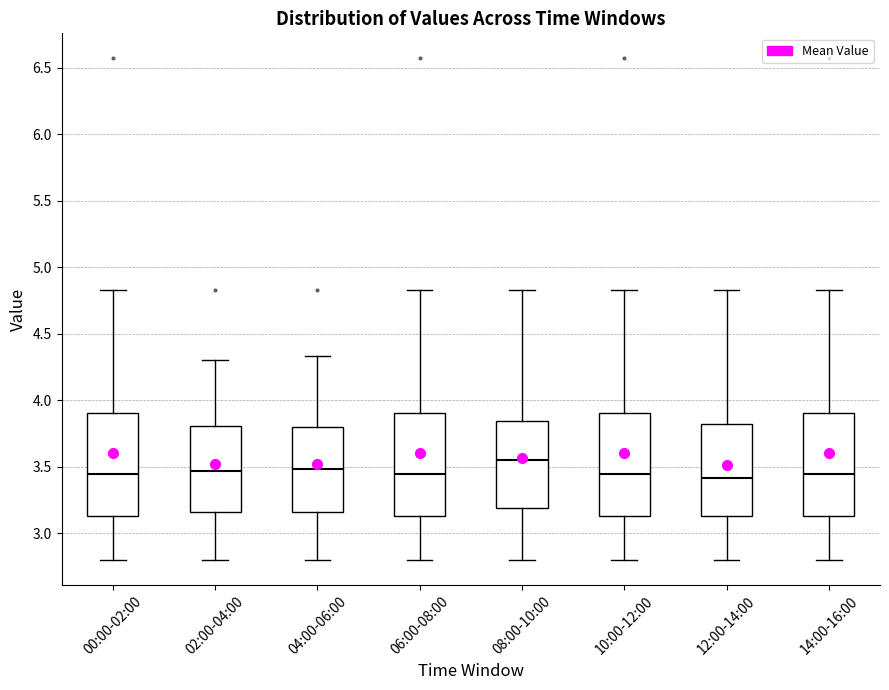

Where does the median line of the box for 10:00-12:00 sit on the y-axis? The values are not printed on the chart, so give them approximately, as read against the axis.

3.45